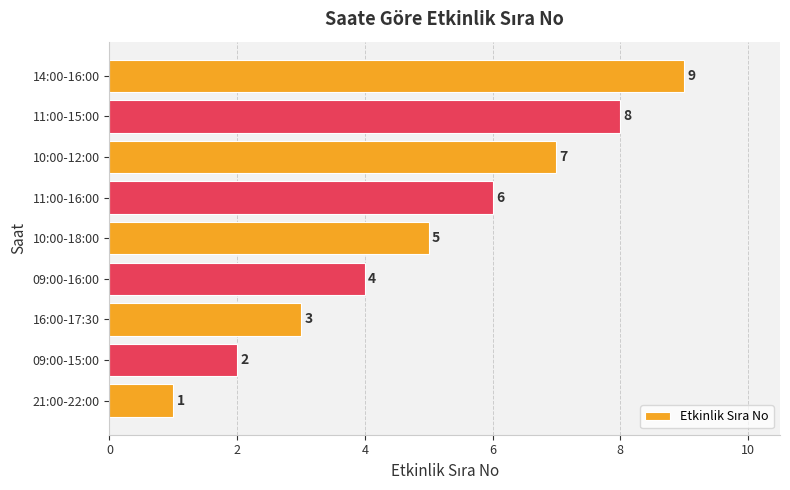

Is it true that the value at 10:00-12:00 is 7?

True